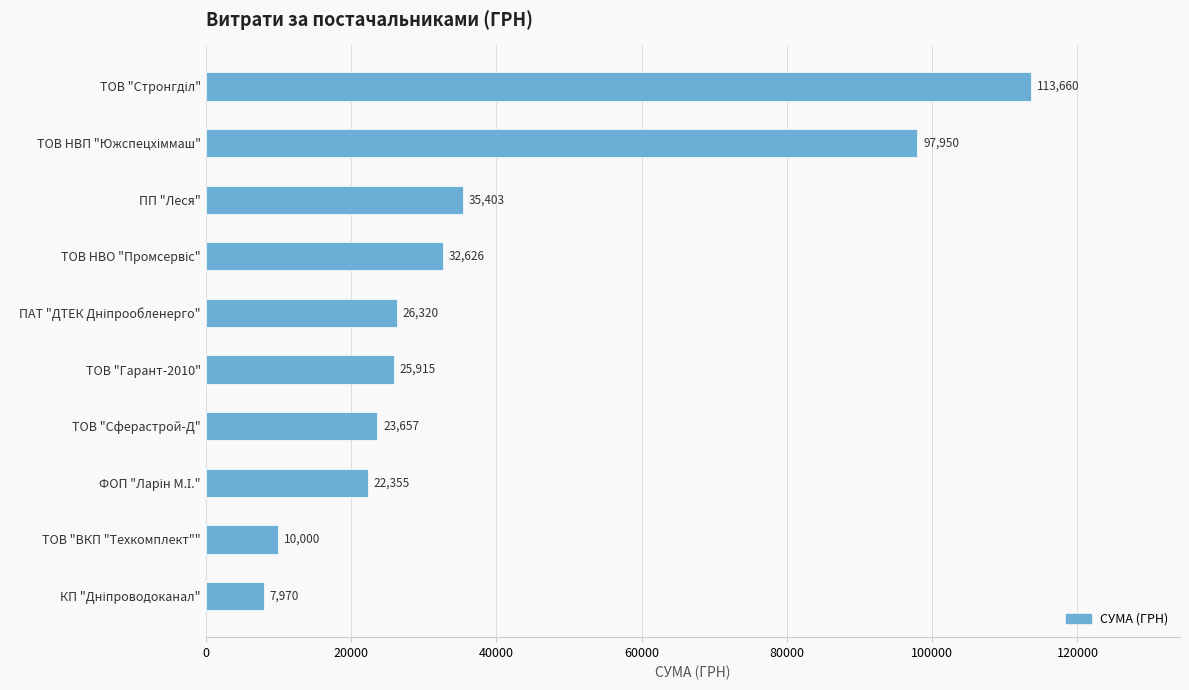

At which label is the value closest to 60815?

ПП "Леся"